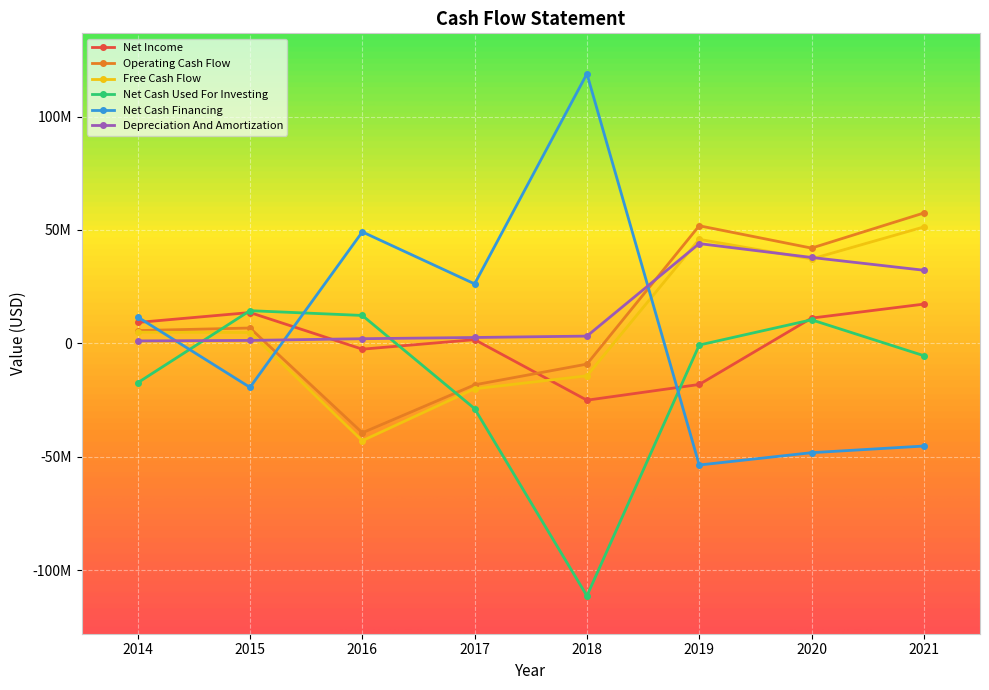

Is this an area chart (filled region under the line)?

No